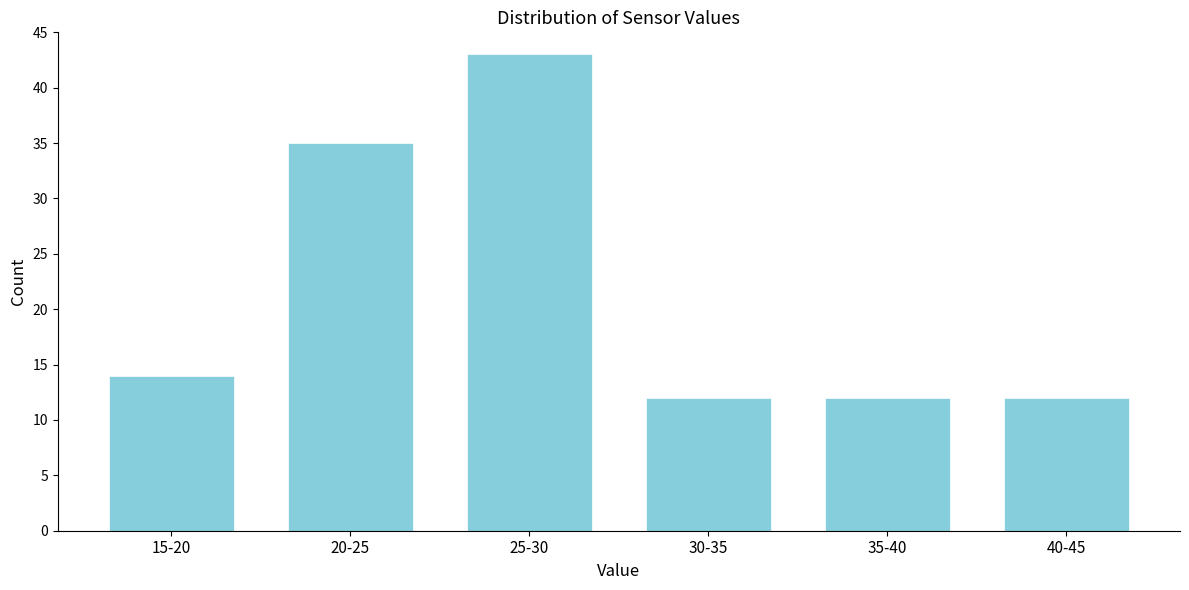

Reading left to right, list all the values displayed in this chart.

14	35	43	12	12	12